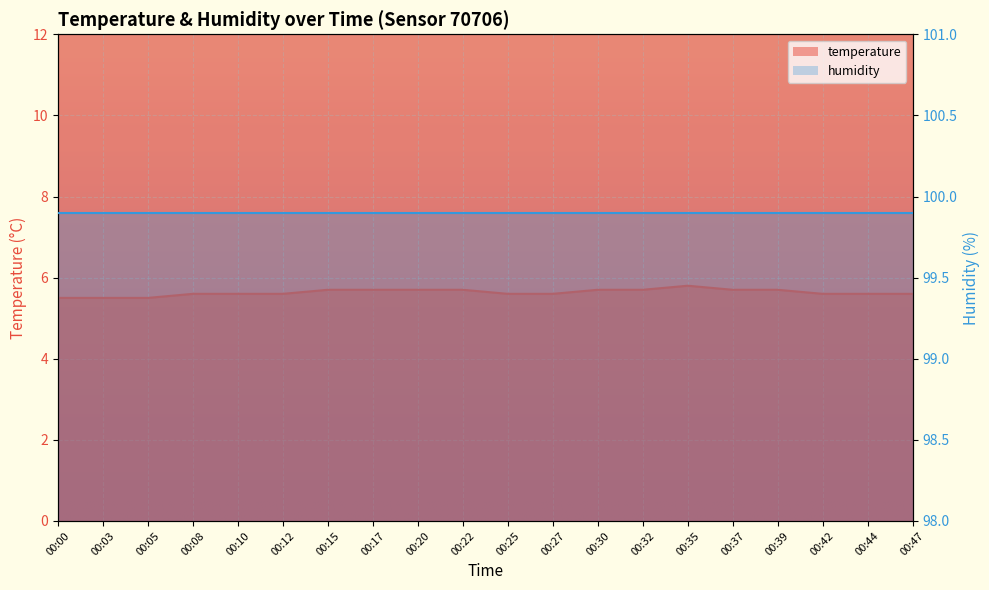

What is the ratio of the value at 00:03 to the value at 00:35?

0.9